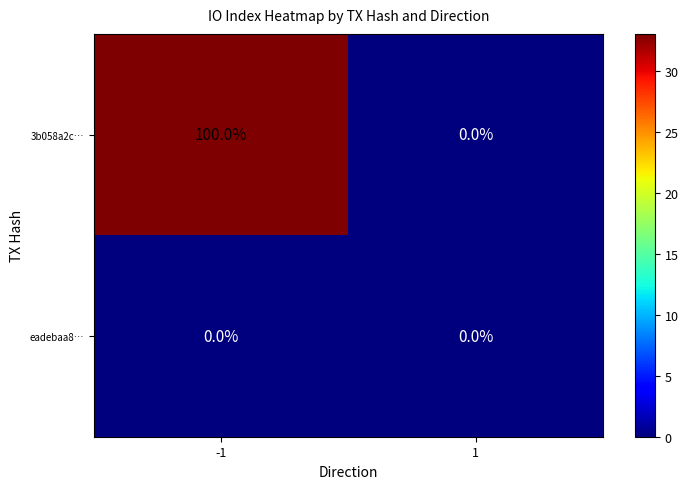

List the series in order of their peak value, lowest first.

eadebaa8…, 3b058a2c…